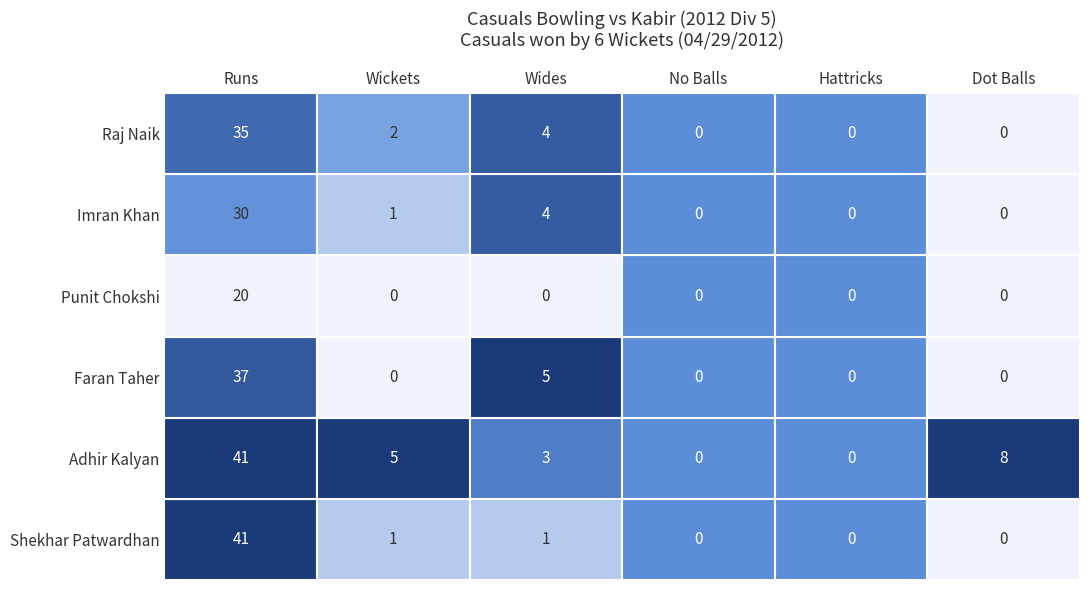

What is the sum of the Shekhar Patwardhan values at 0 and 5?

41